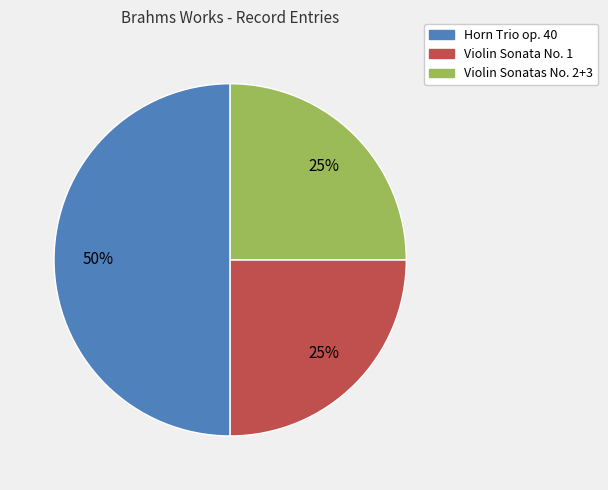

To the nearest percent, what is the average slice percentage?

33%